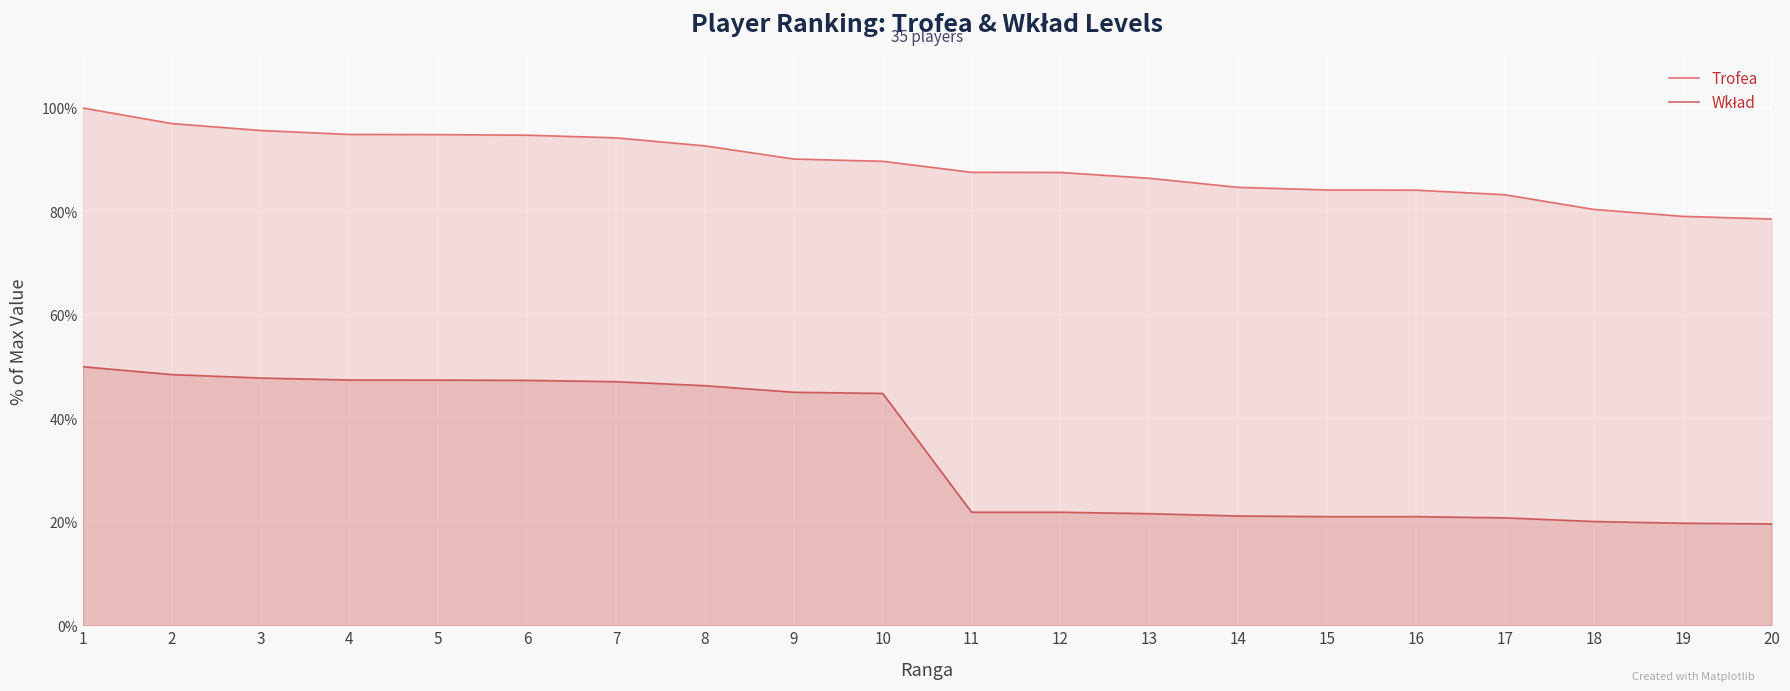

True or false: Wkład has more than 2 interior local peaks.

False